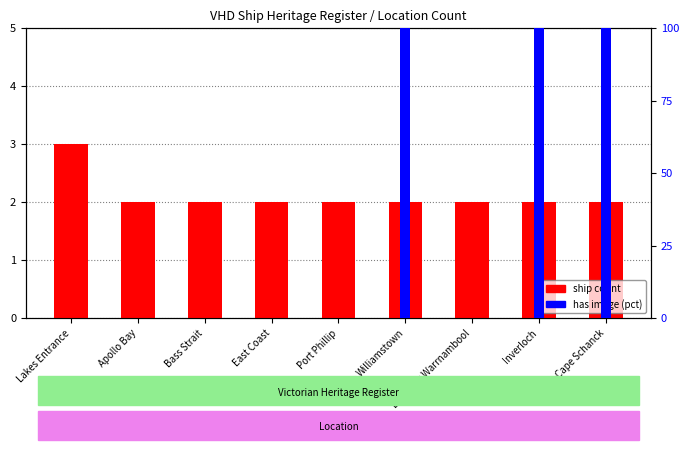

Rank the categories by ship count value from lowest to highest.

Apollo Bay, Bass Strait, East Coast, Port Phillip, Williamstown, Lady Bay Warrnambool, Inverloch, Cape Schanck, Lakes Entrance